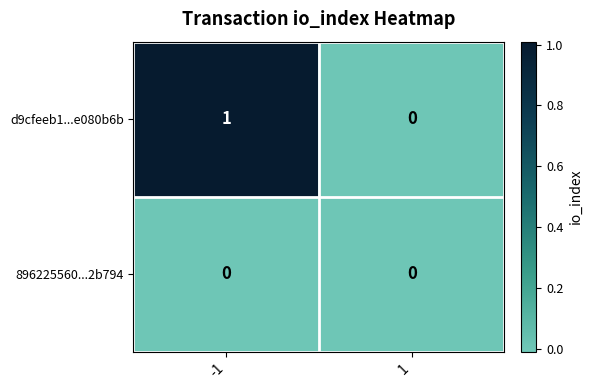

Reading right to left, extract all data points from this chart.

d9cfeeb1...e080b6b: 0	1
896225560...2b794: 0	0